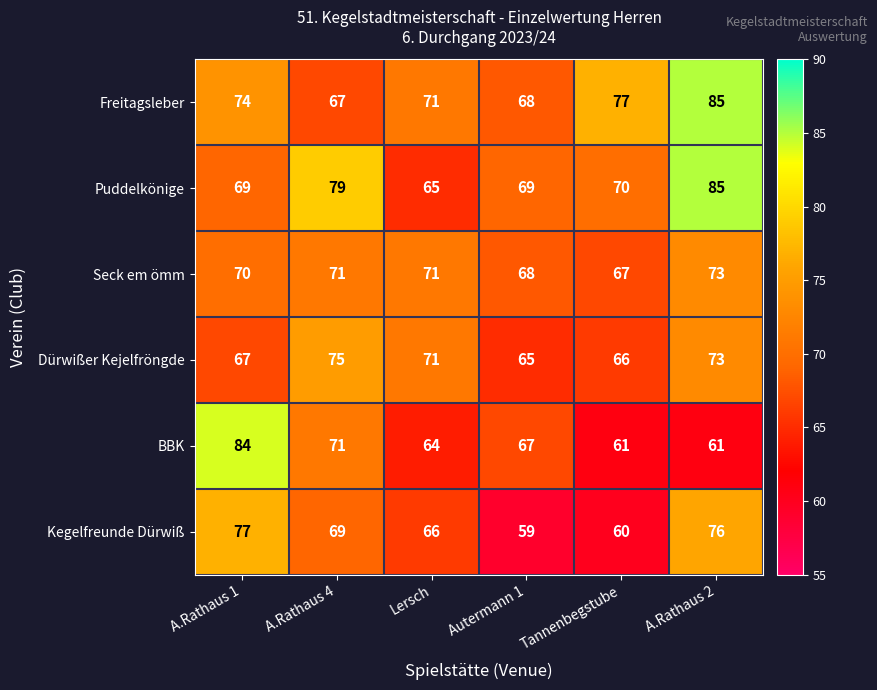

What is the total value across all series at A.Rathaus 4?

432